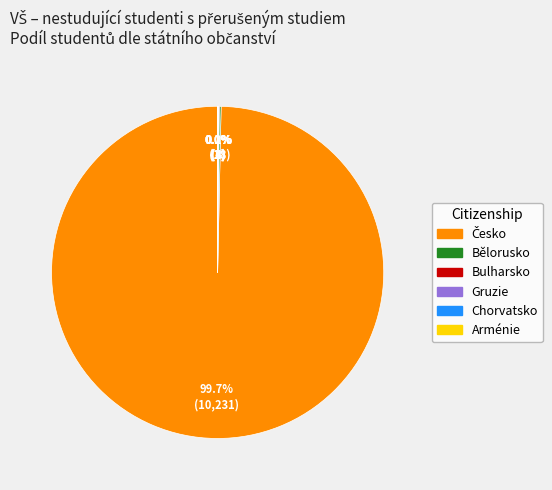

Is there any slice that represents more than half of the pie?

Yes